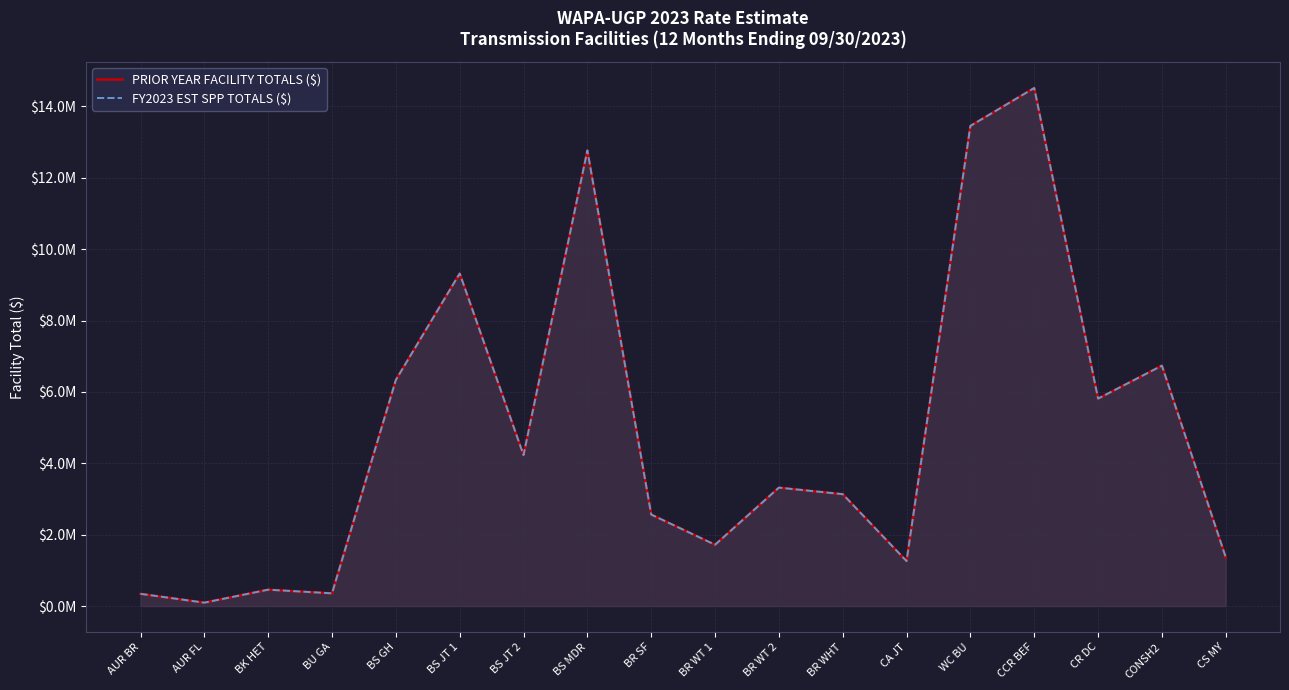

What is the minimum value shown in the chart?

96623.2